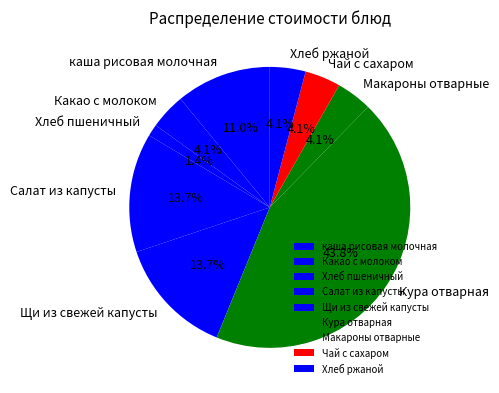

To the nearest percent, what portion does Хлеб ржаной represent?

4%